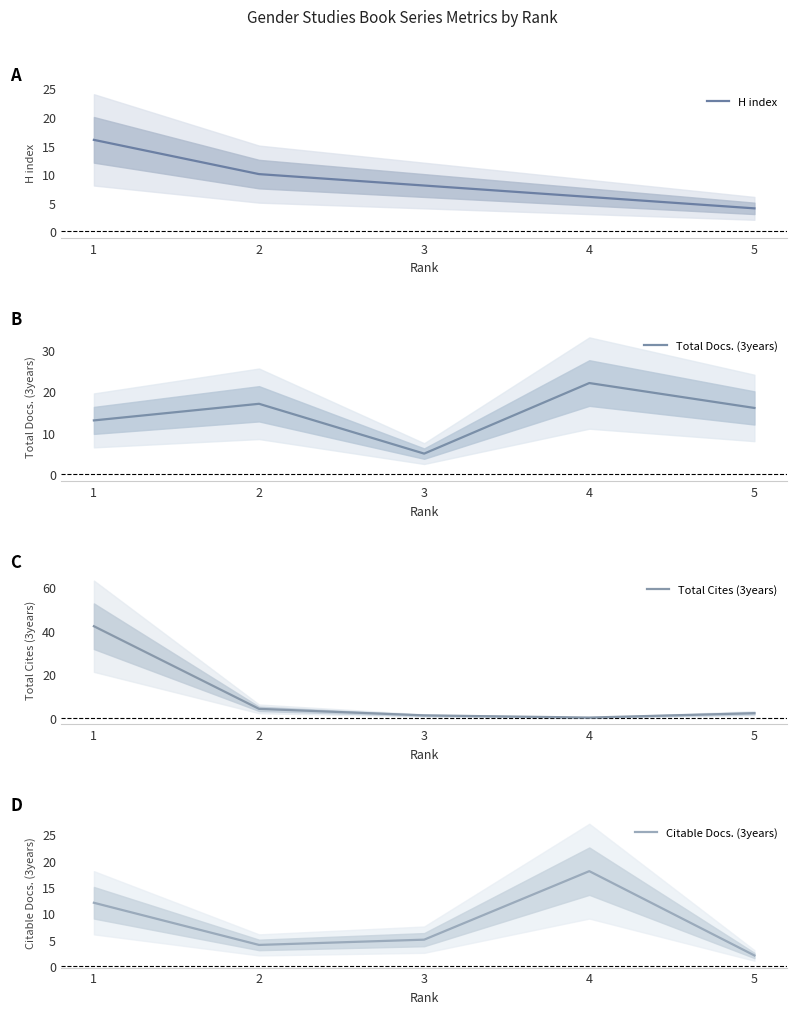

Is the value of Citable Docs. (3years) at 3 greater than the value of H index at 2?

No